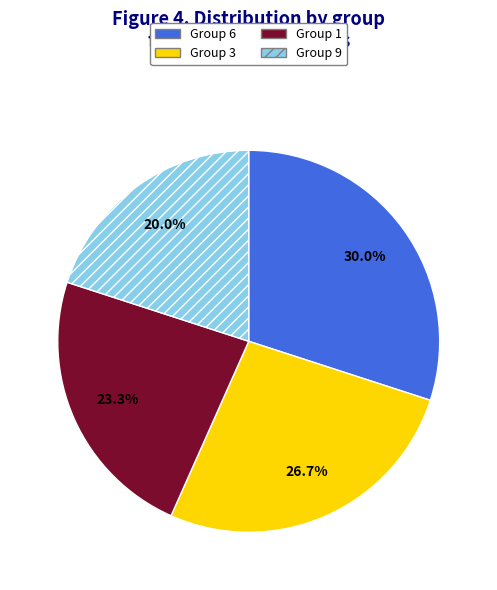

Count the number of slices in the pie.

4